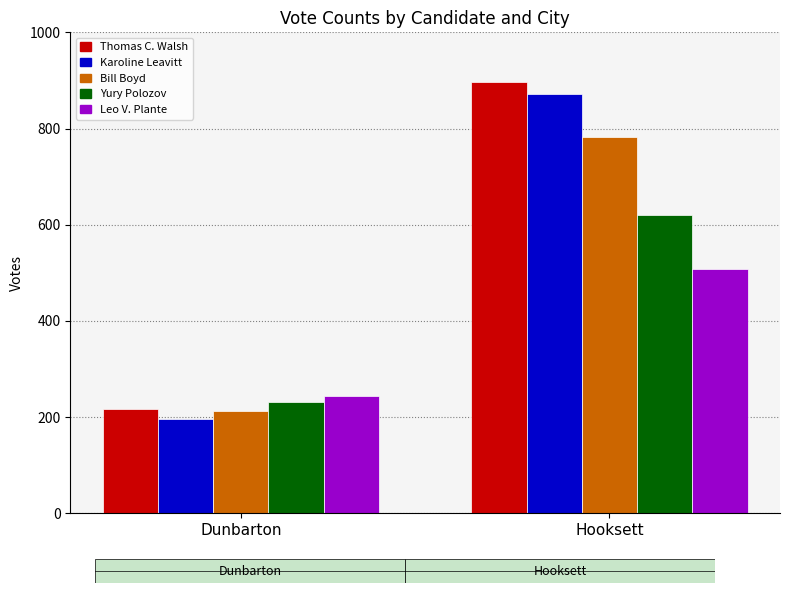

Reading left to right, list all the values displayed in this chart.

Thomas C. Walsh: 217	897
Karoline Leavitt: 197	872
Bill Boyd: 212	782
Yury Polozov: 231	620
Leo V. Plante: 244	507